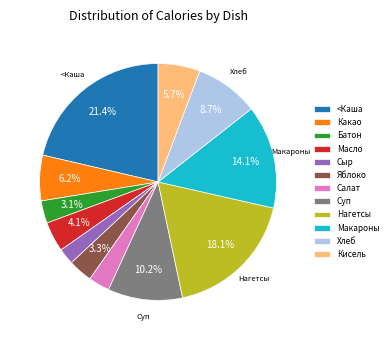

Which has a higher value, Масло or Батон?

Масло